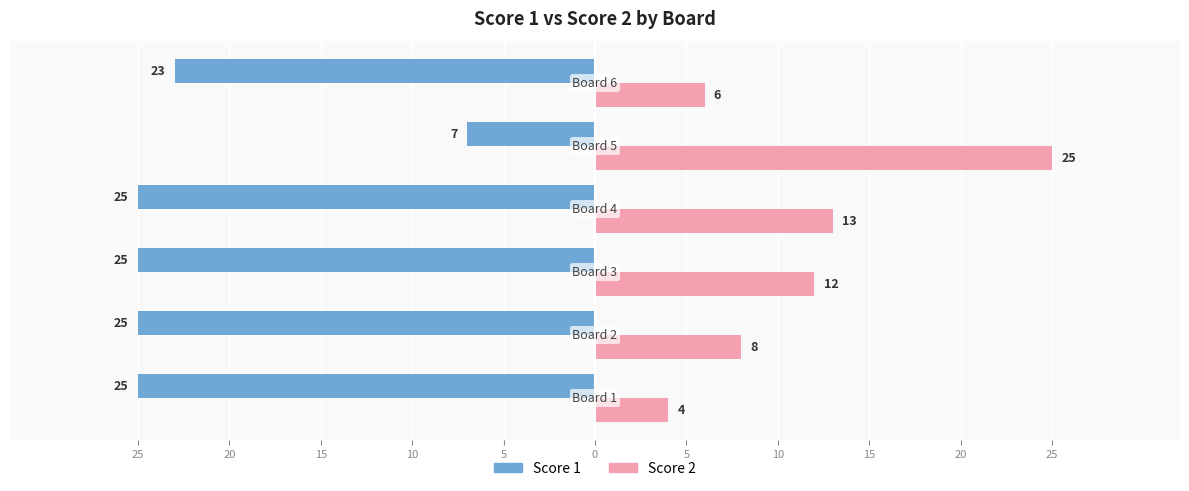

What are all the series names shown in the legend?

Score 1, Score 2